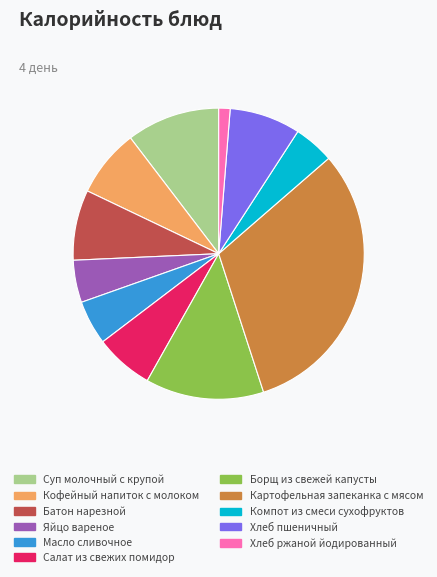

Combined, do Хлеб ржаной йодированный and Салат из свежих помидор account for over 50%?

No